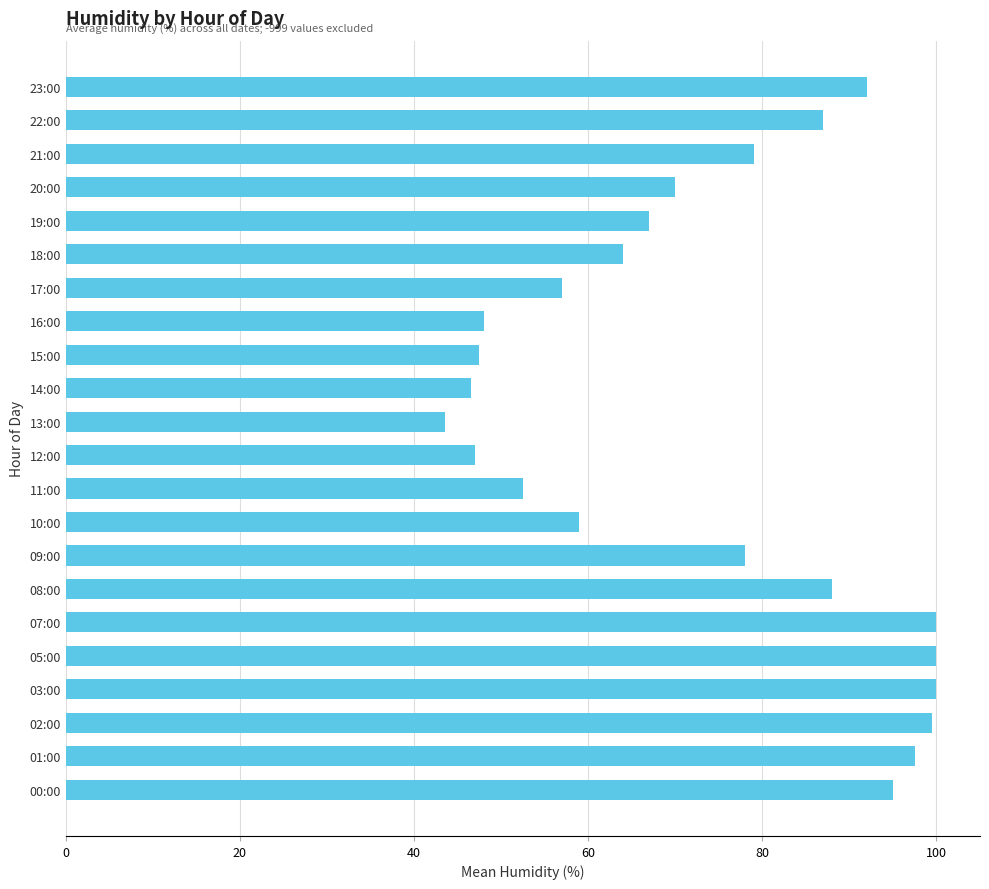

The chart shows a value of 68.4 at 02:00. True or false?

False